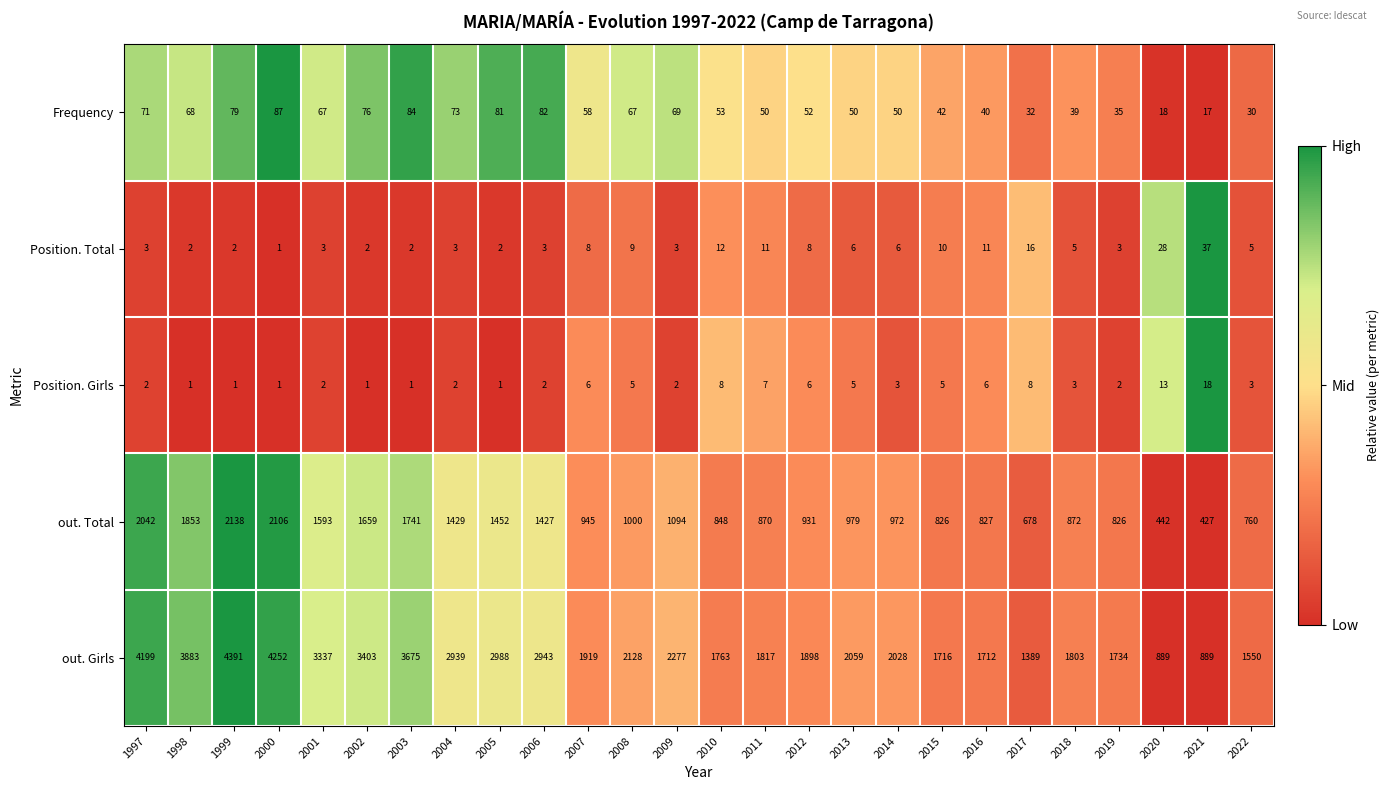

What is the total value across all series at 2002?

5141